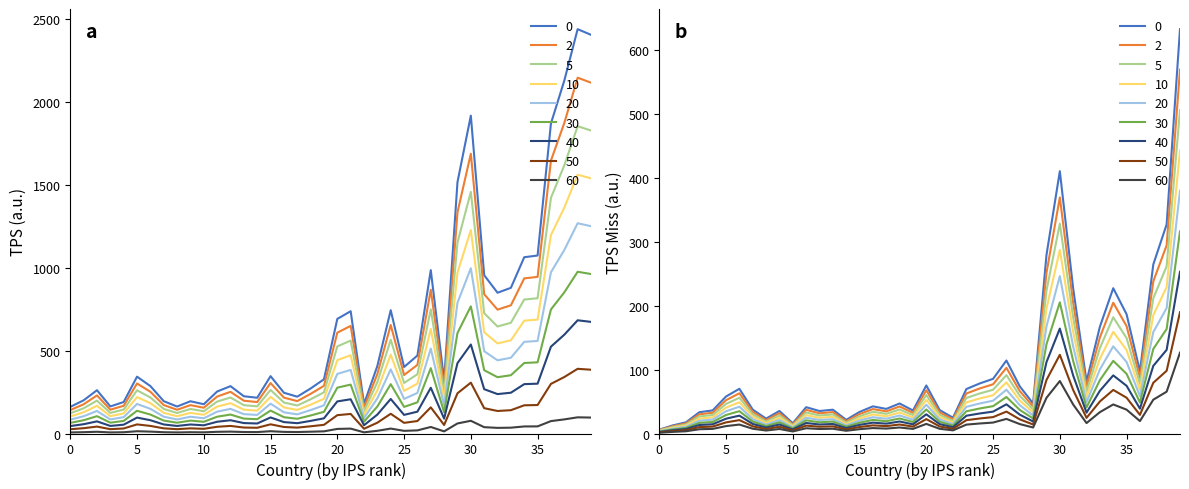

True or false: tps_miss and tps cross at least once.

False